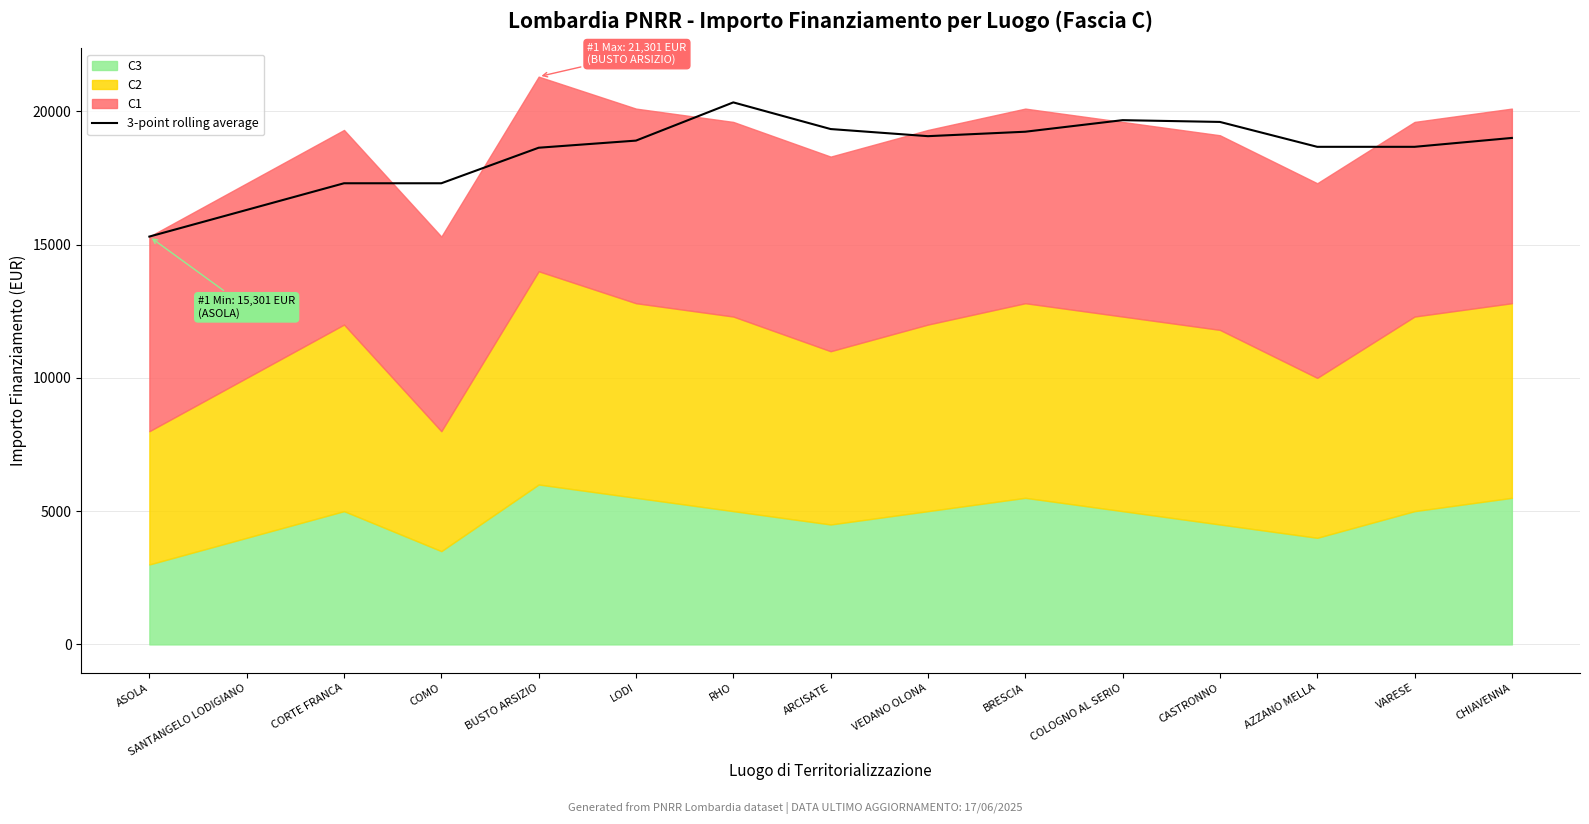

How many lines are shown in the chart?

1